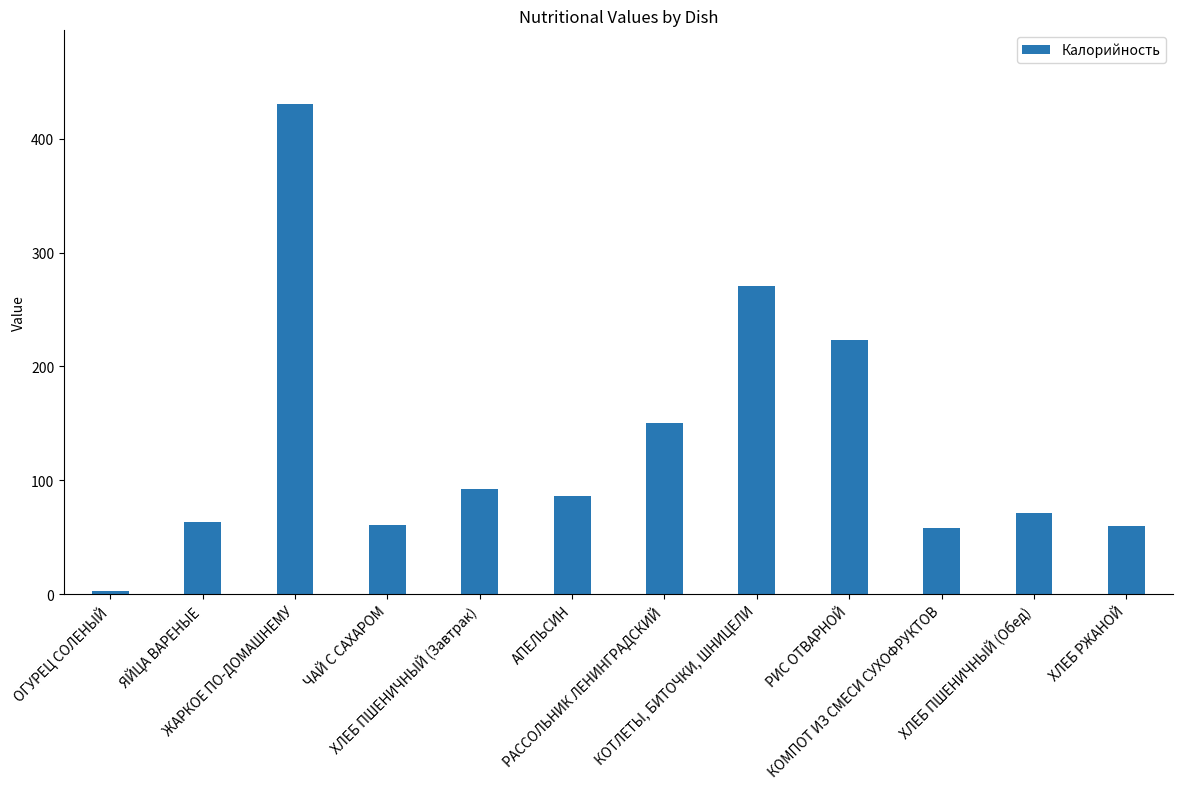

What is the label of the 1st bar from the left?

ОГУРЕЦ СОЛЕНЫЙ